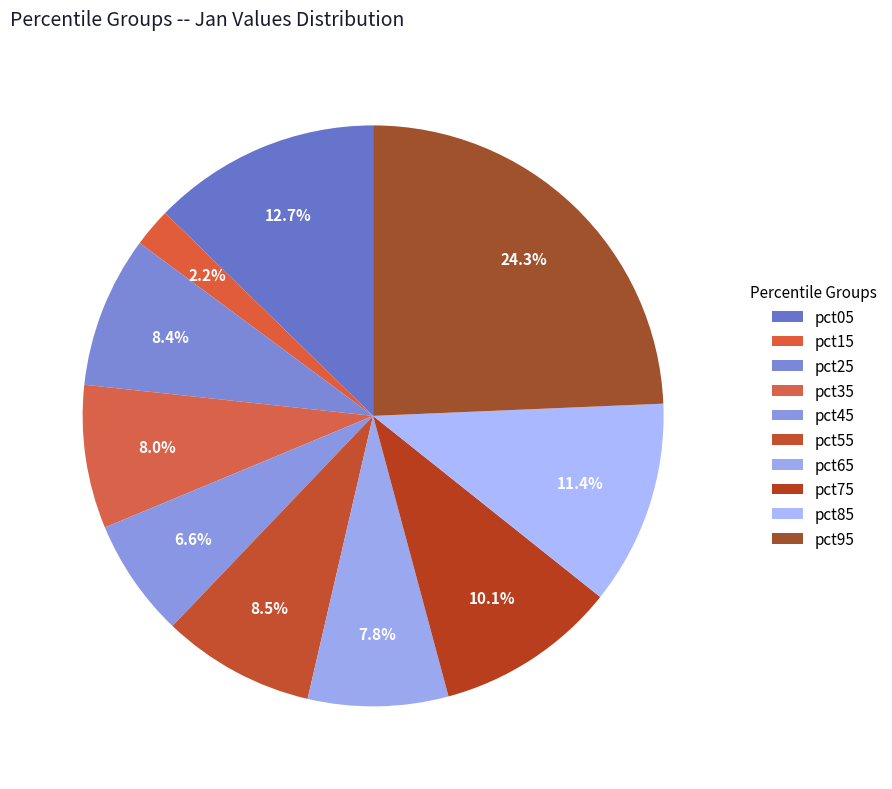

How many slices are in this pie chart?

10